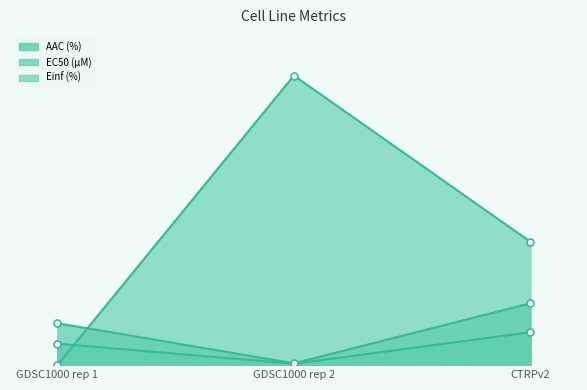

At which category does the chart reach its peak across all series?

GDSC1000 rep 2